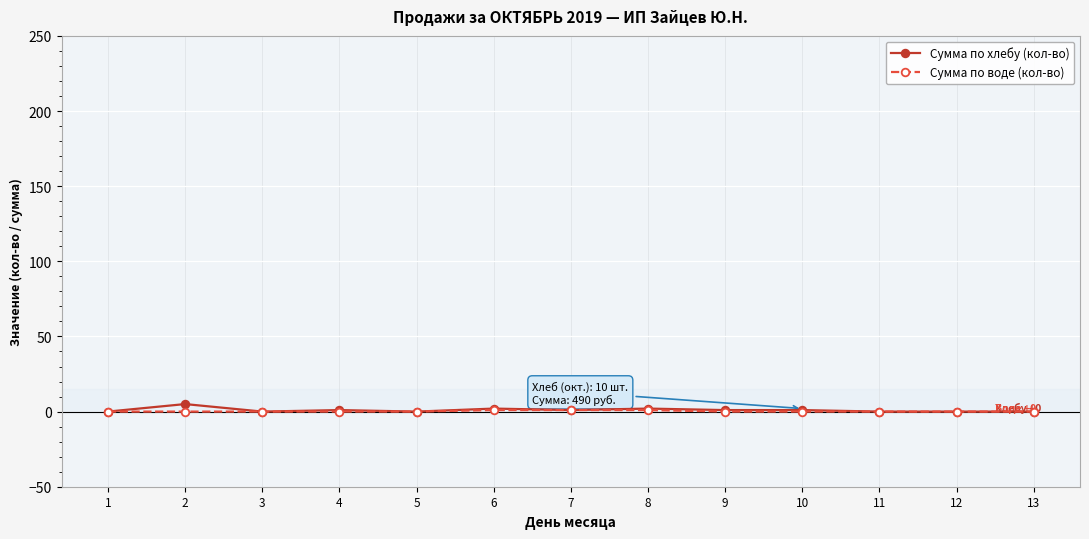

Is it true that Сумма по воде (кол-во) equals 0 at 3?

True